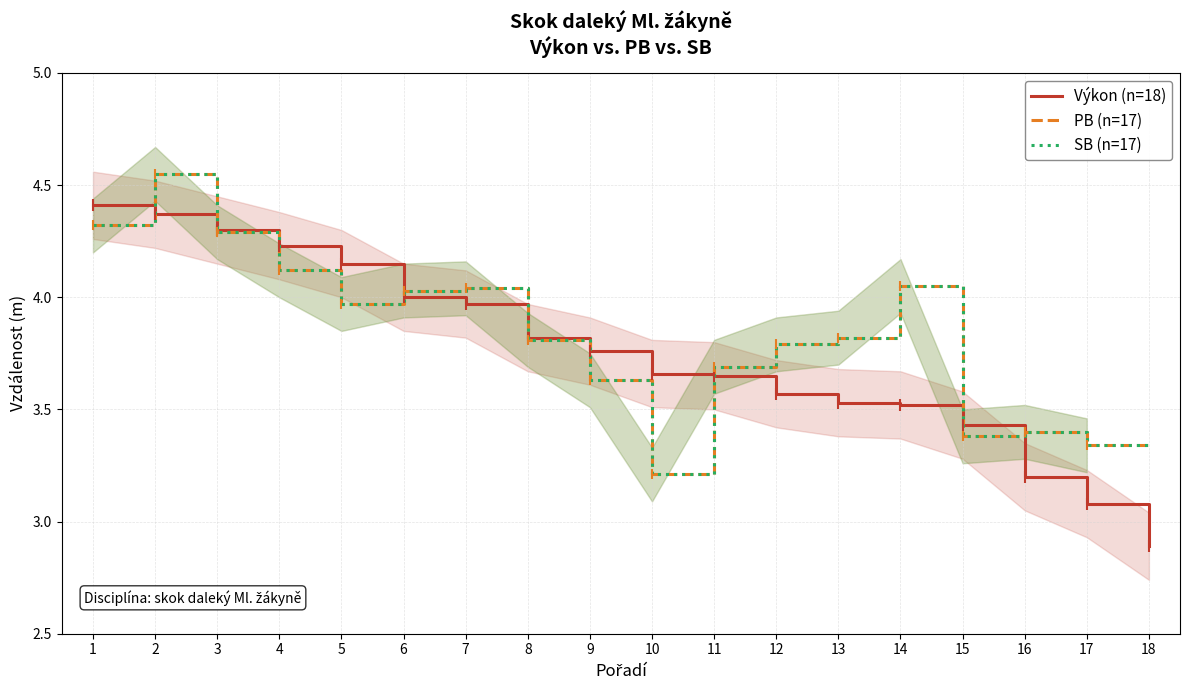

Is the value of SB (n=17) at 13 greater than the value of Výkon (n=18) at 11?

Yes